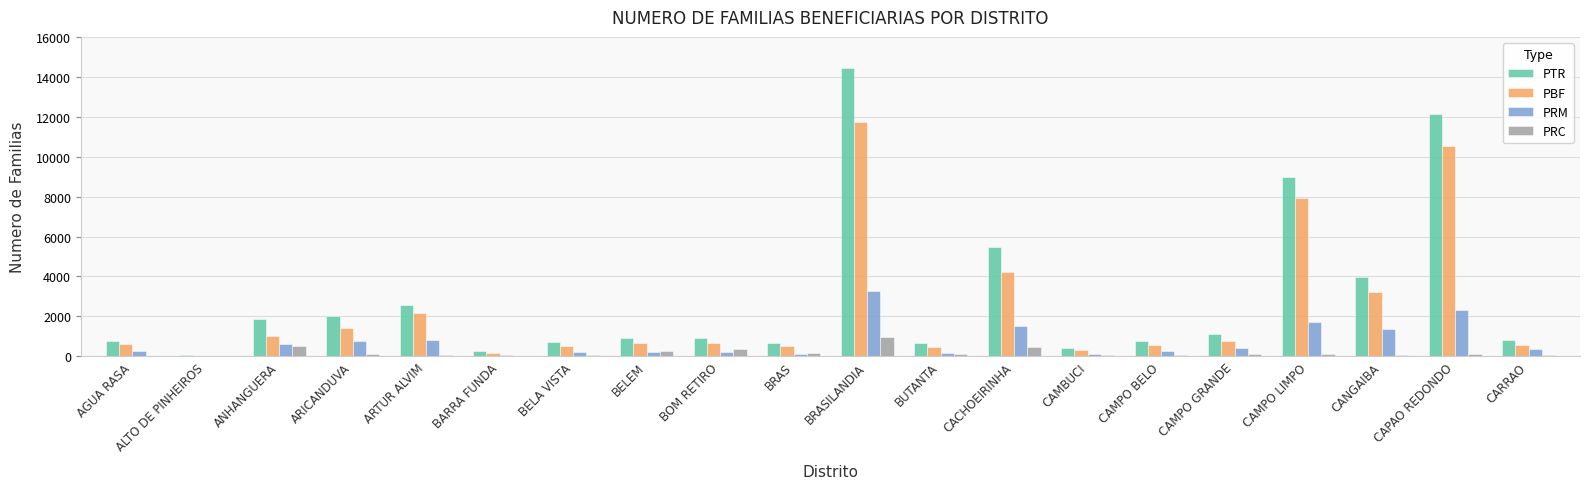

What is the highest value of the PRC series?

978